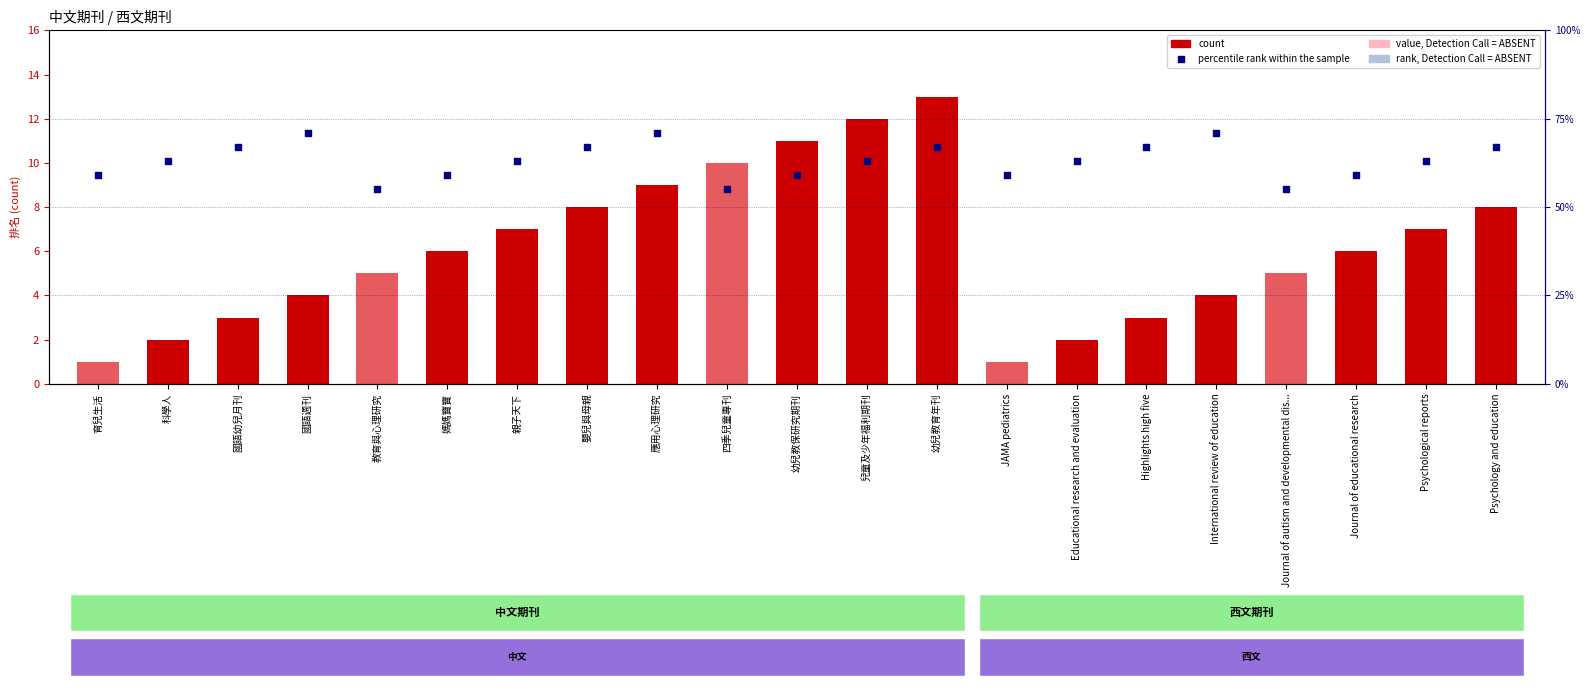

Which series has the largest Y range (max minus min)?

percentile rank within the sample